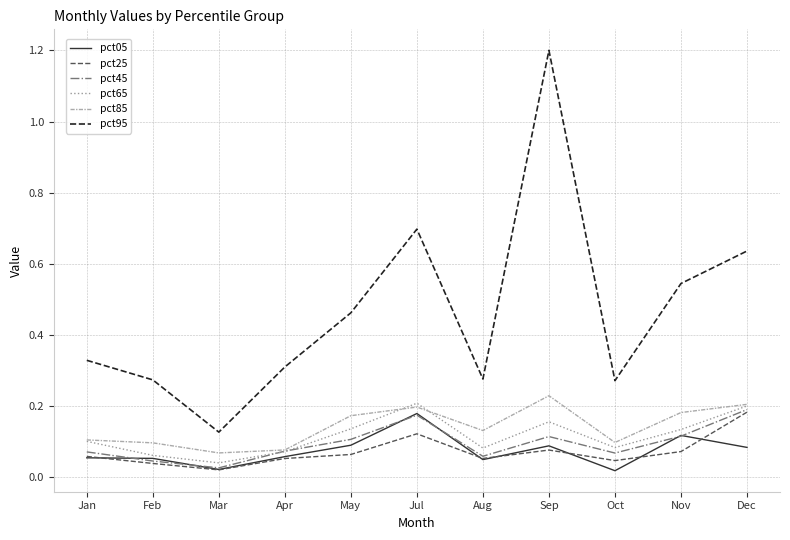

The value of pct45 at Dec is 0.3. True or false?

False